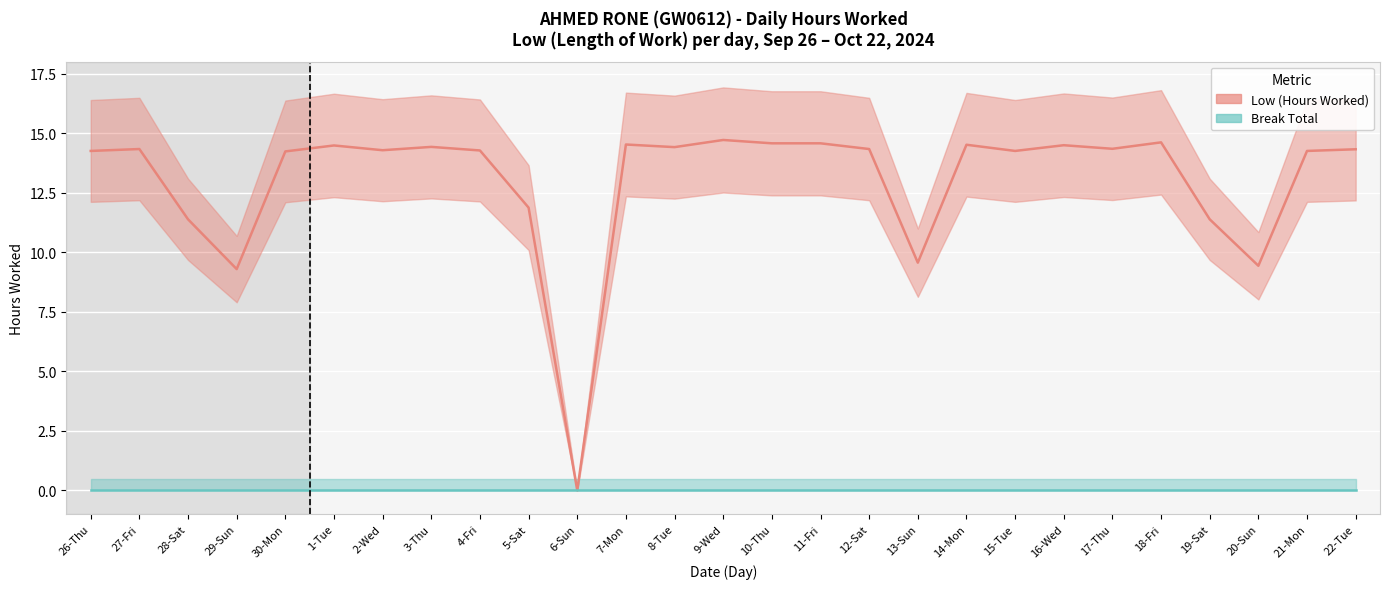

What is the sum of all Low (Hours Worked) values?

351.1